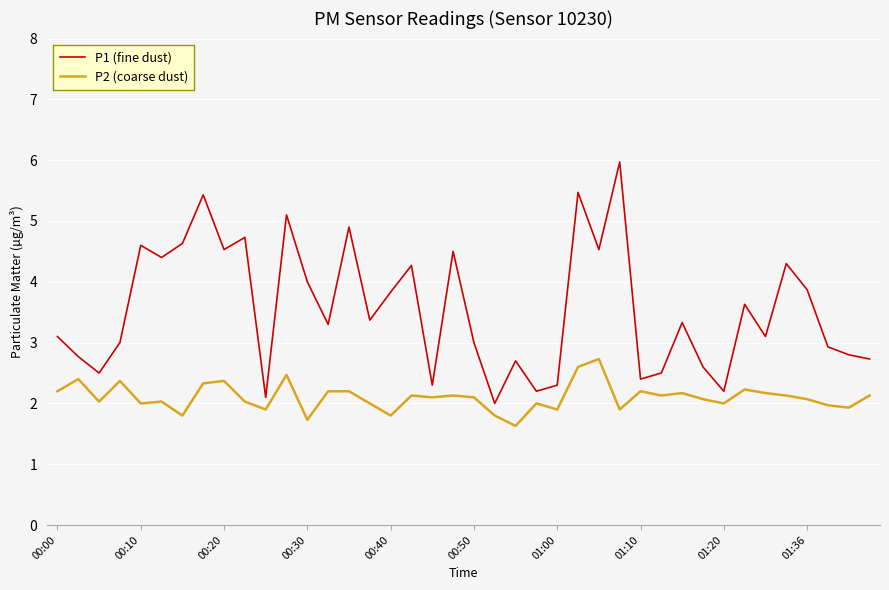

What is the difference between the maximum and minimum values in the P2 (coarse dust) series?

1.1